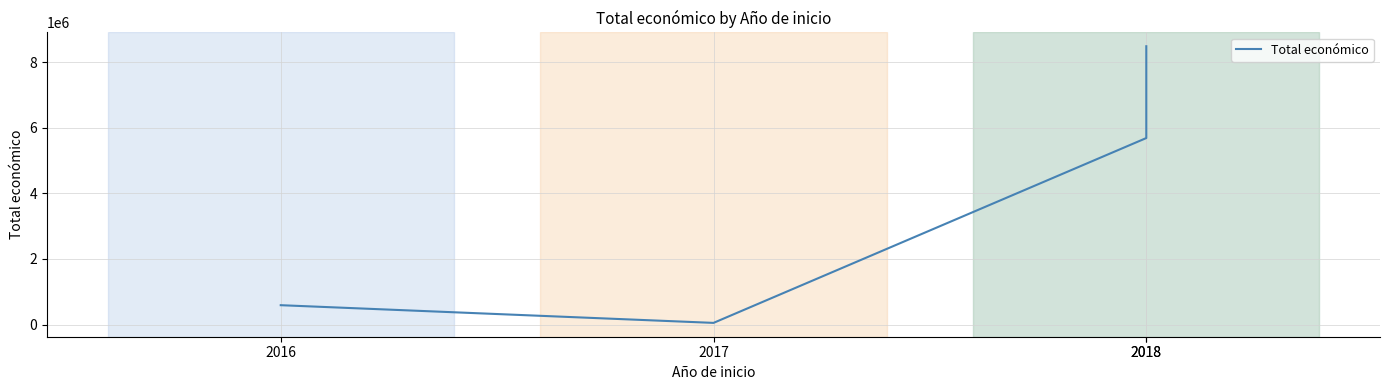

Reading left to right, what are all the values shown in this chart?

2016=589119	2017=49495	2018=5685677	2018=8484999